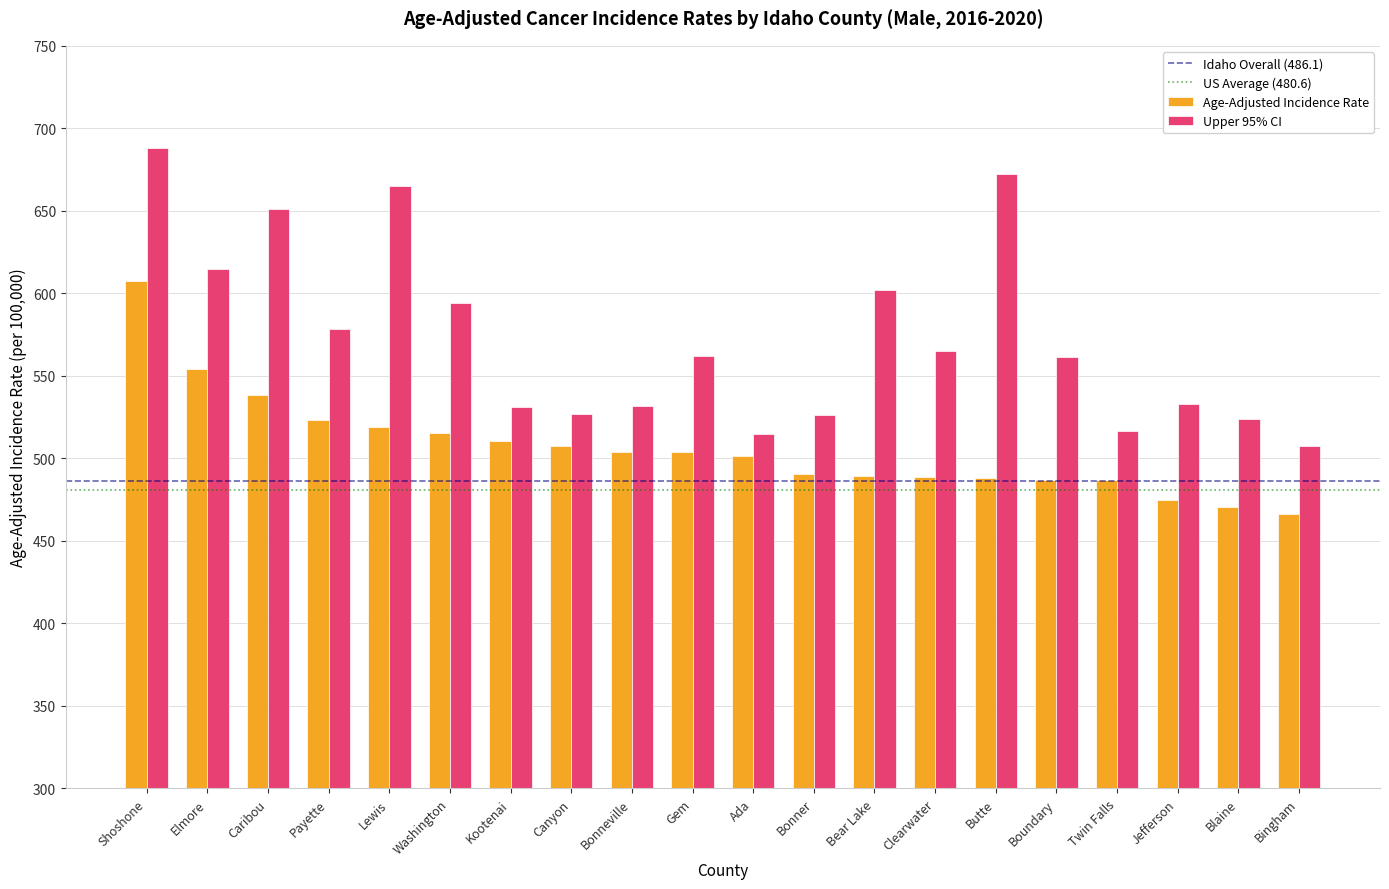

What is the sum of all Upper 95% CI values?

11465.3